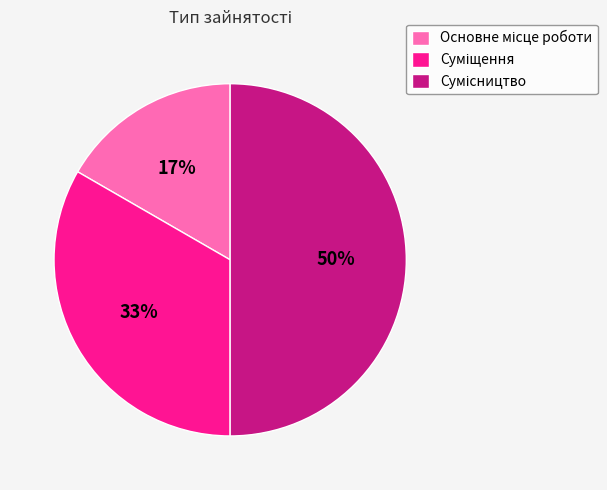

To the nearest percent, what is the average slice percentage?

33%